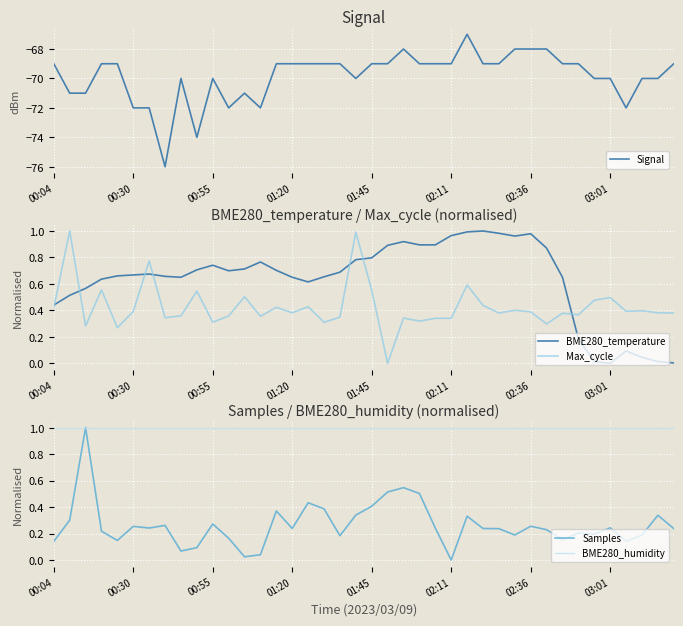

True or false: BME280_humidity and Signal intersect in this chart.

False